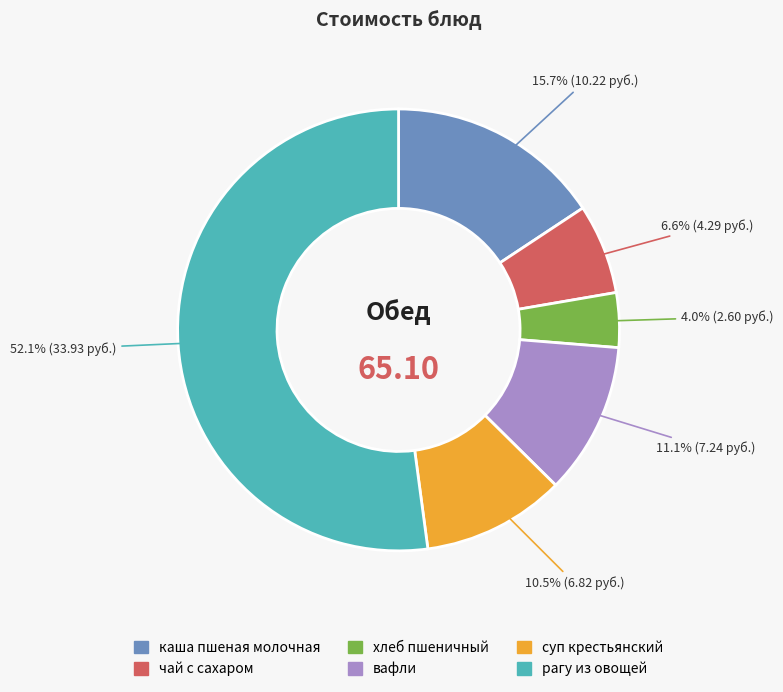

To the nearest percent, what is the combined percentage of рагу из овощей and суп крестьянский?

63%